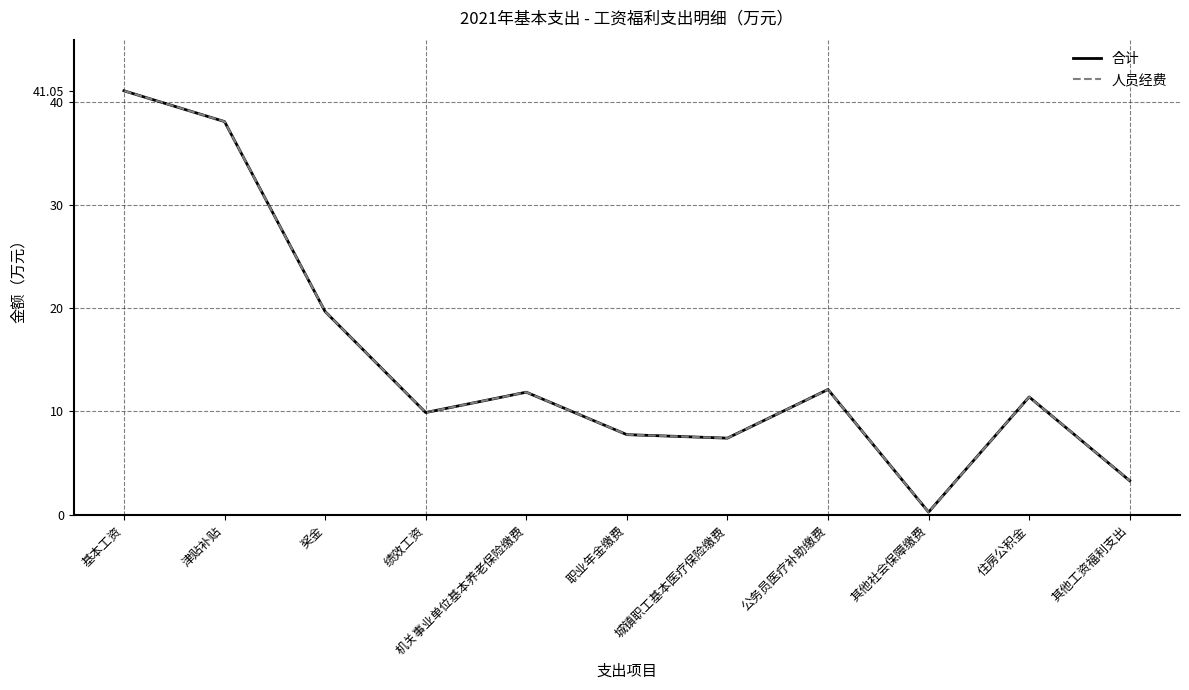

What is the label of the 8th point from the left?

公务员医疗补助缴费